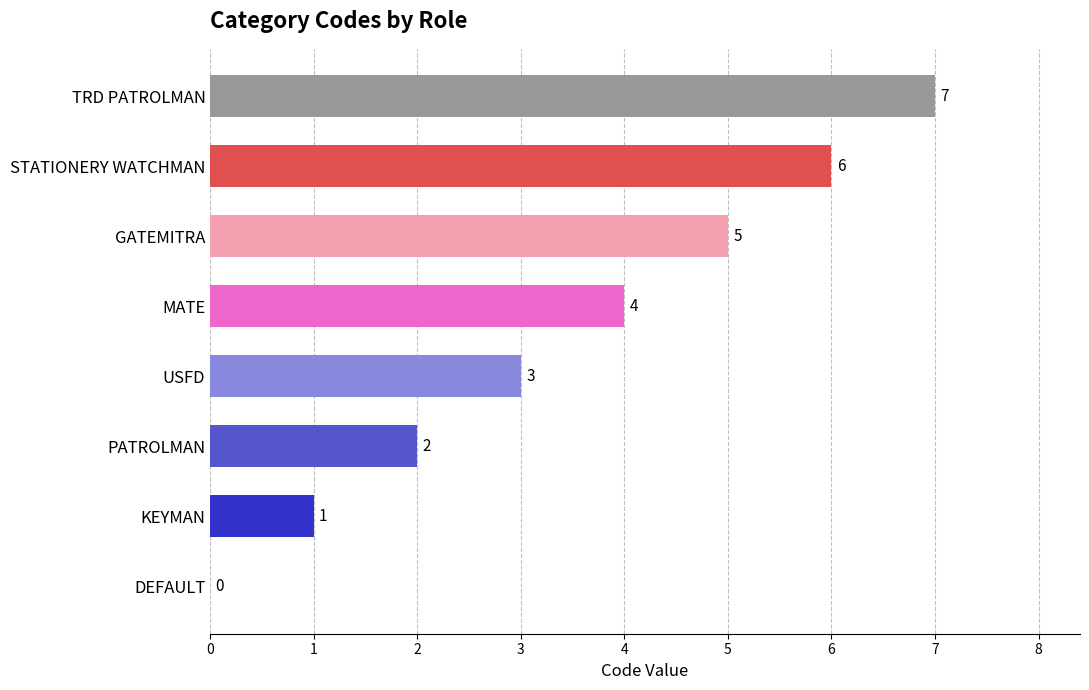

True or false: the data shows 3 at PATROLMAN.

False